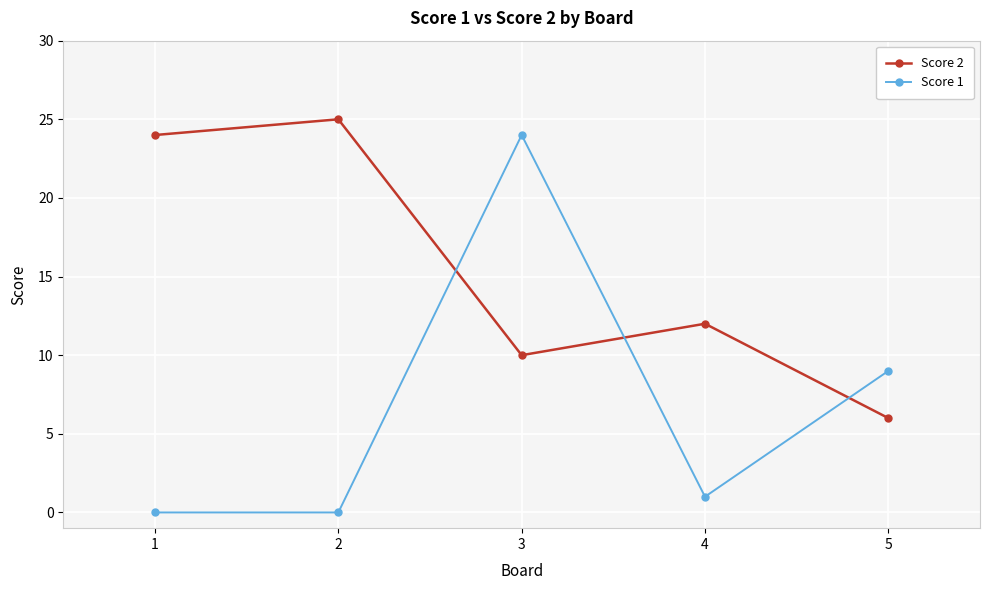

Where is the first local minimum for Score 2?

3